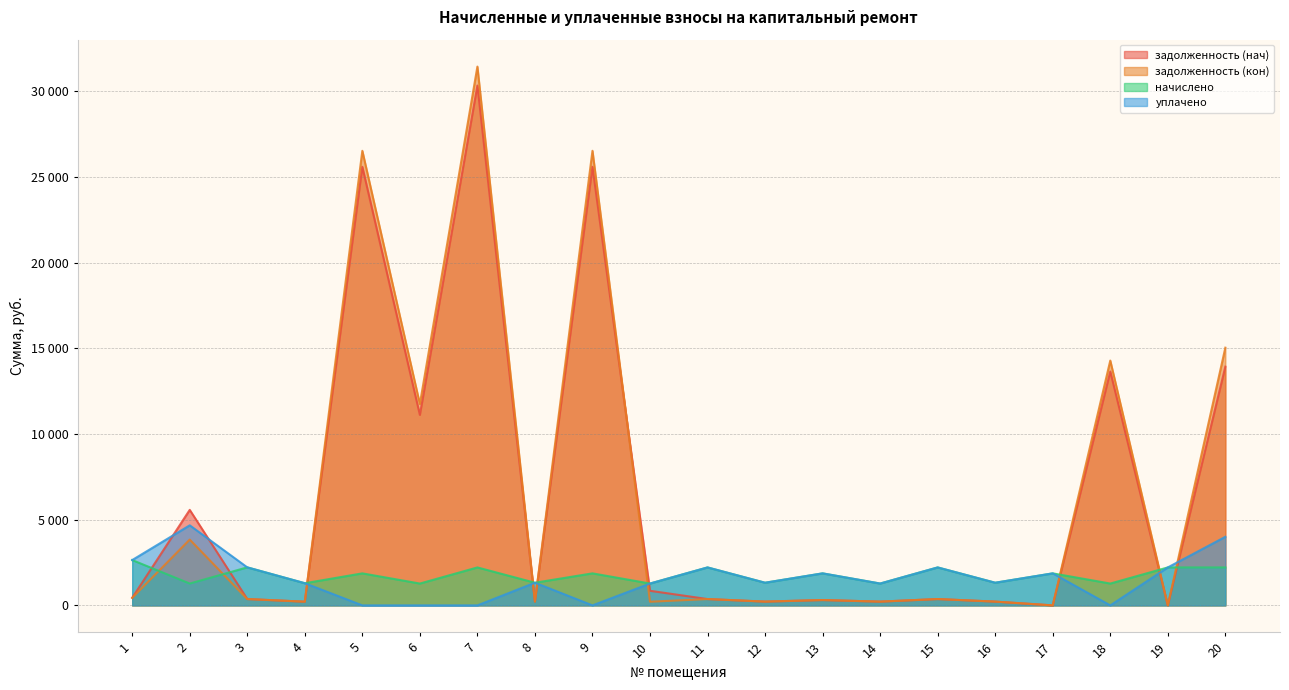

What is the total value across all series at 16?

3084.8